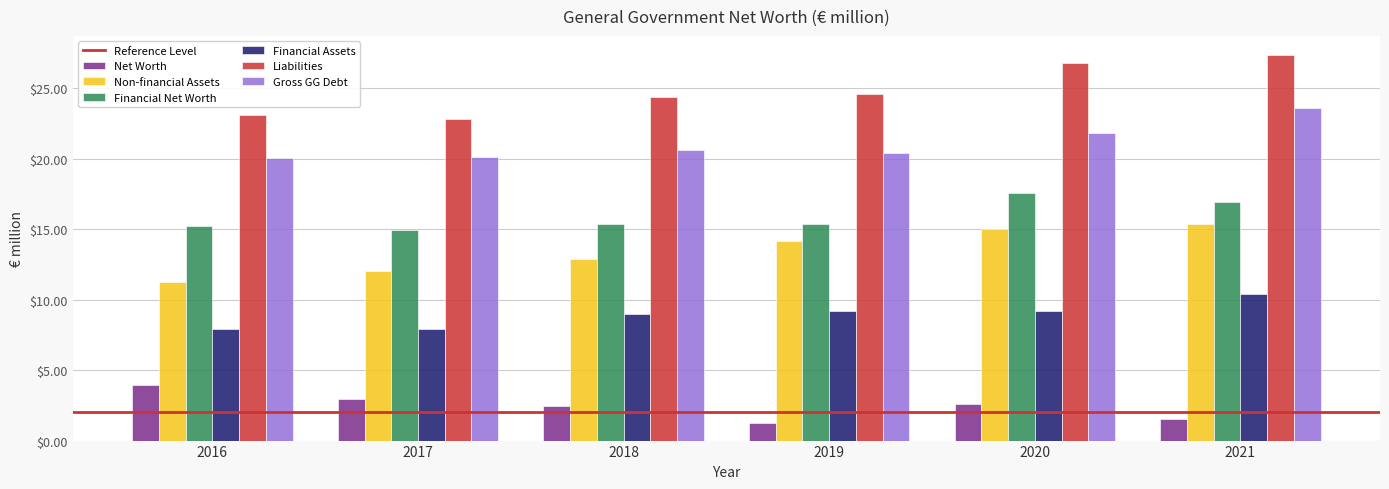

List the series in order of their peak value, highest first.

Liabilities, Gross GG Debt, Financial Net Worth, Non-financial Assets, Financial Assets, Net Worth